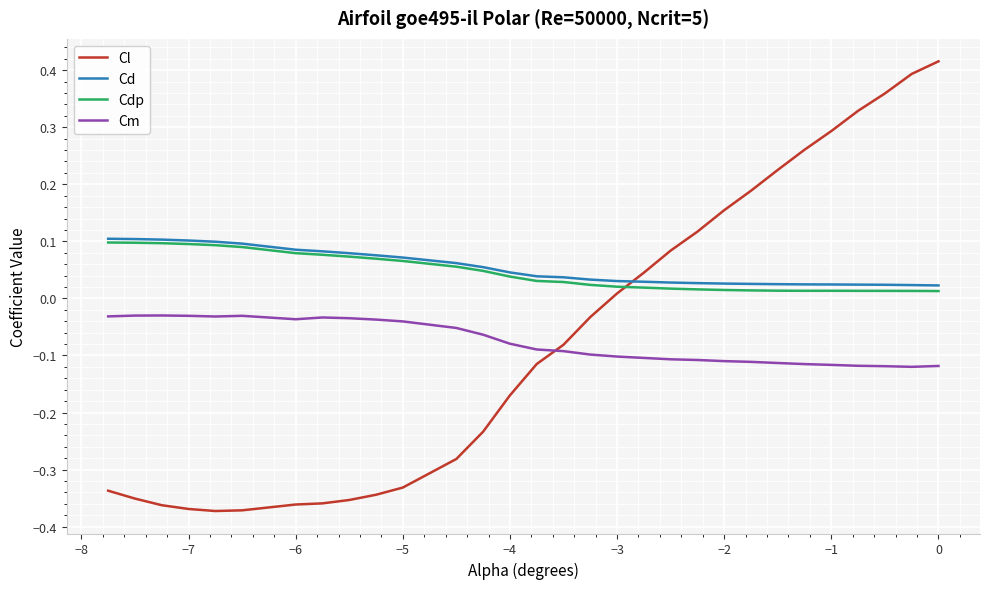

Is this an area chart (filled region under the line)?

No